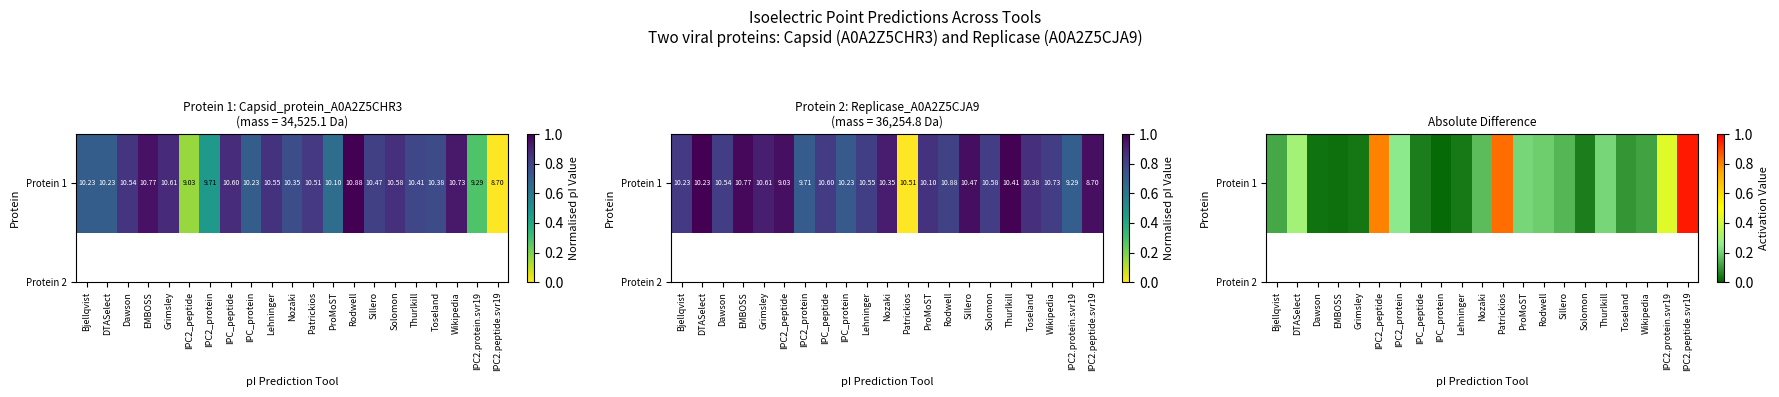

Which has a higher value, Wikipedia or Dawson?

Wikipedia